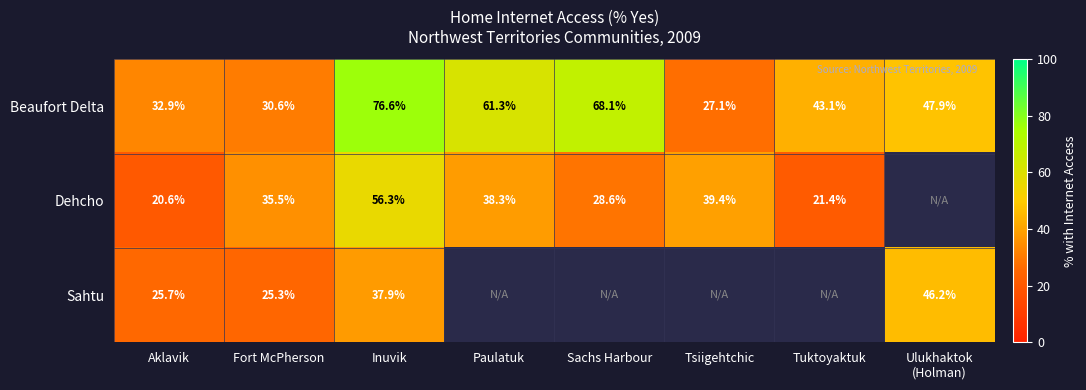

Where does the Beaufort Delta series first go above 47?

Inuvik